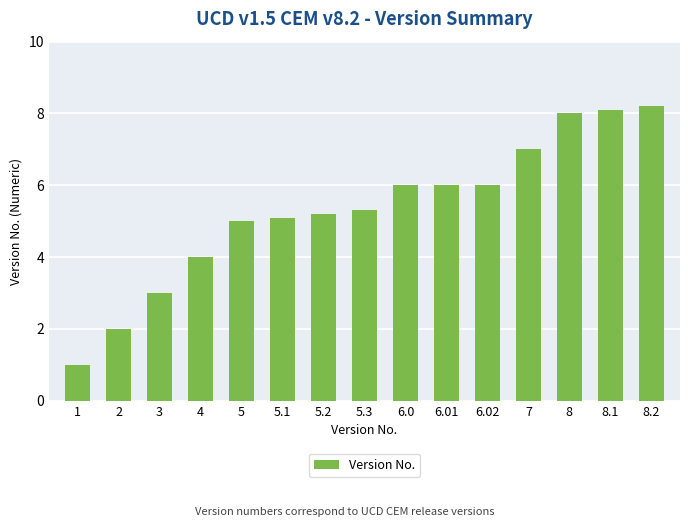

Which category has the lowest value across all series?

1